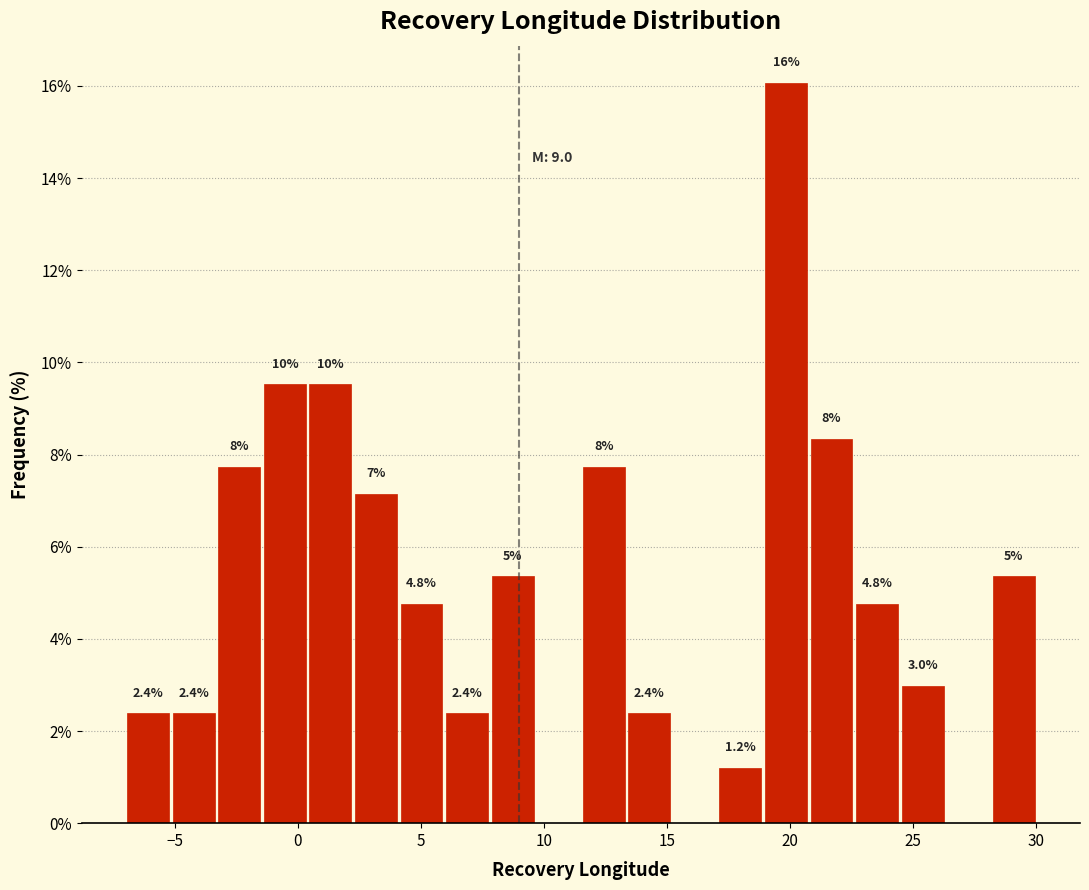

Read against the x-axis, roughly where is the centre of the tallest bar?

20.0